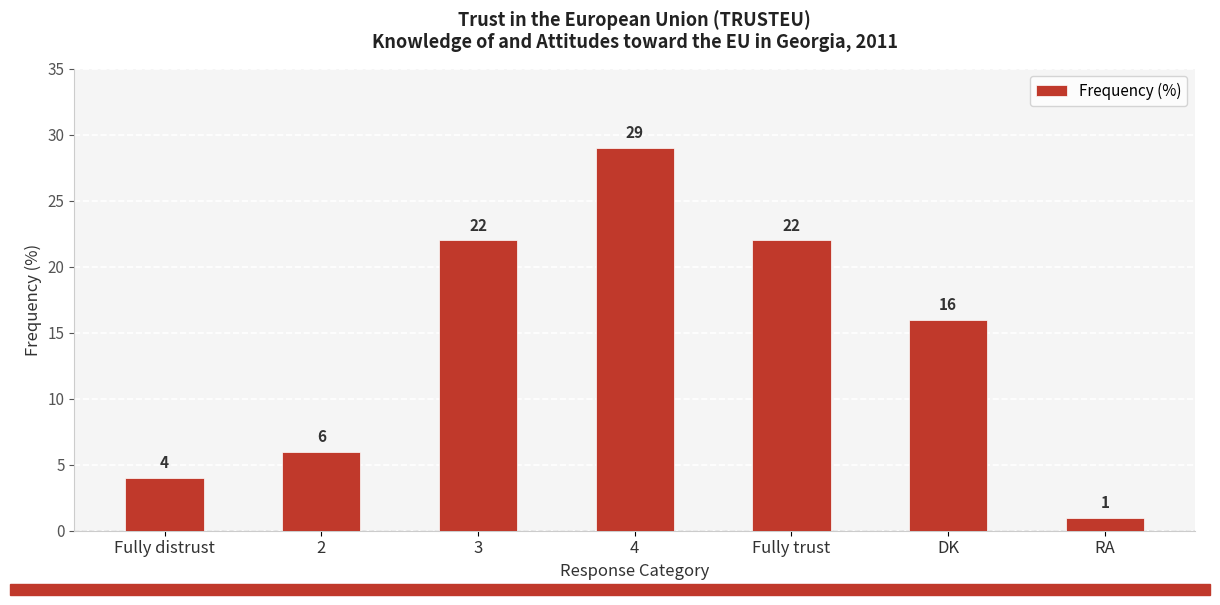

What is the average value?

14